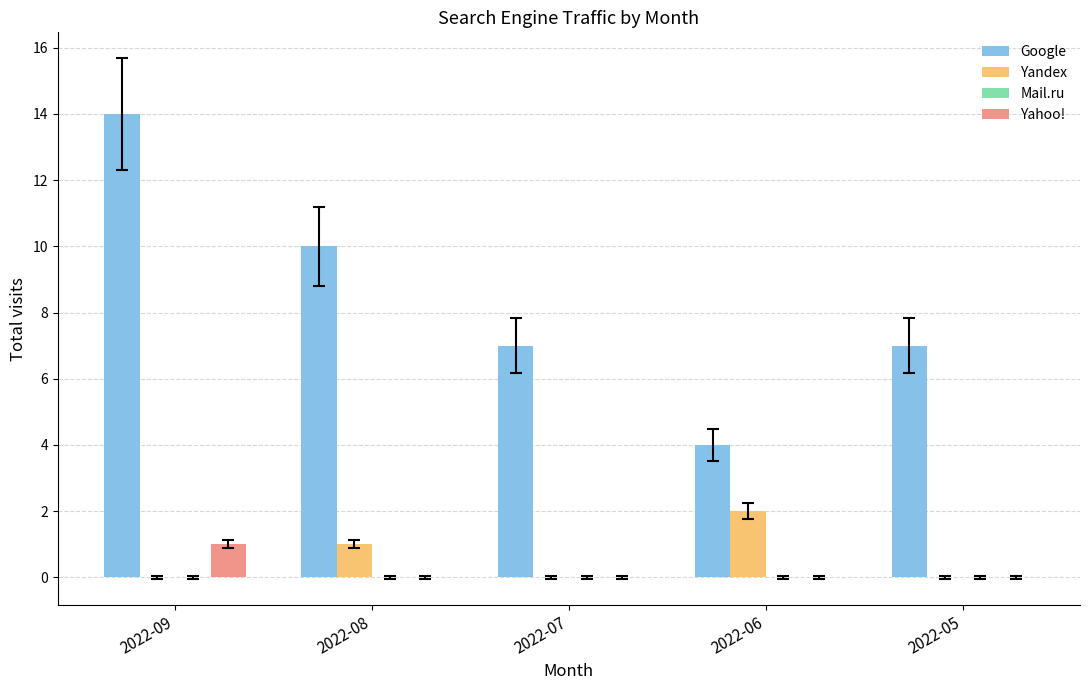

Which category has the highest value across all series?

2022-09